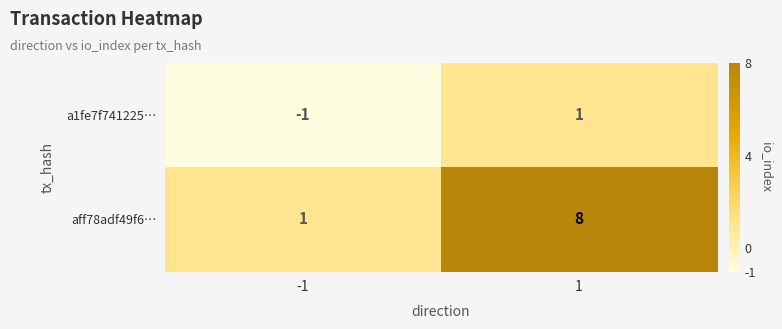

List the series in order of their peak value, highest first.

aff78adf49f6…, a1fe7f741225…